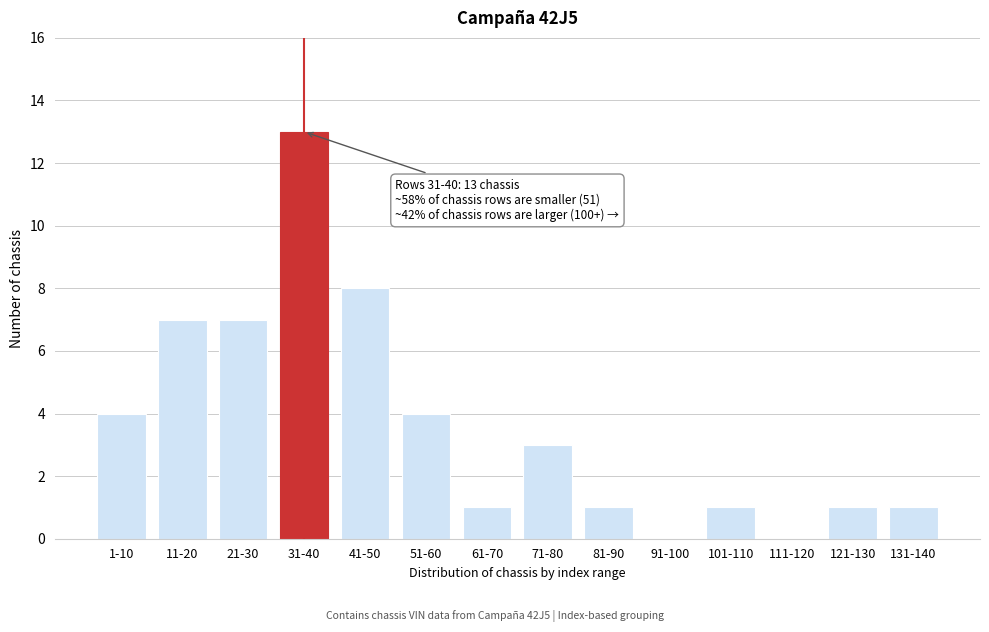

Reading left to right, transcribe all the data shown in this chart.

1-10=4	11-20=7	21-30=7	31-40=13	41-50=8	51-60=4	61-70=1	71-80=3	81-90=1	91-100=0	101-110=1	111-120=0	121-130=1	131-140=1